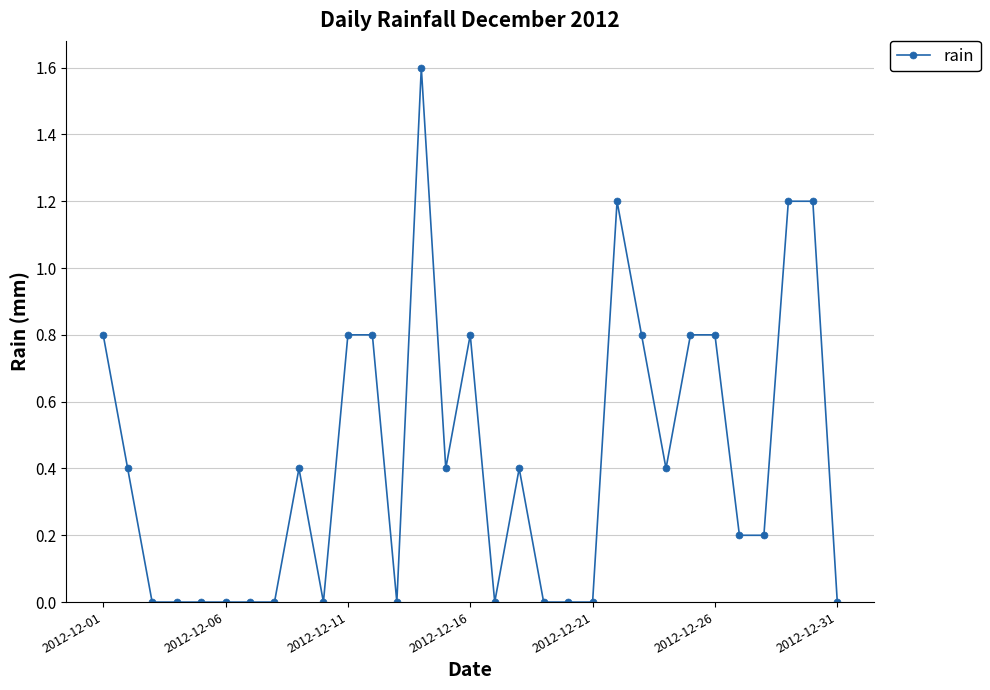

What is the average value?

0.4